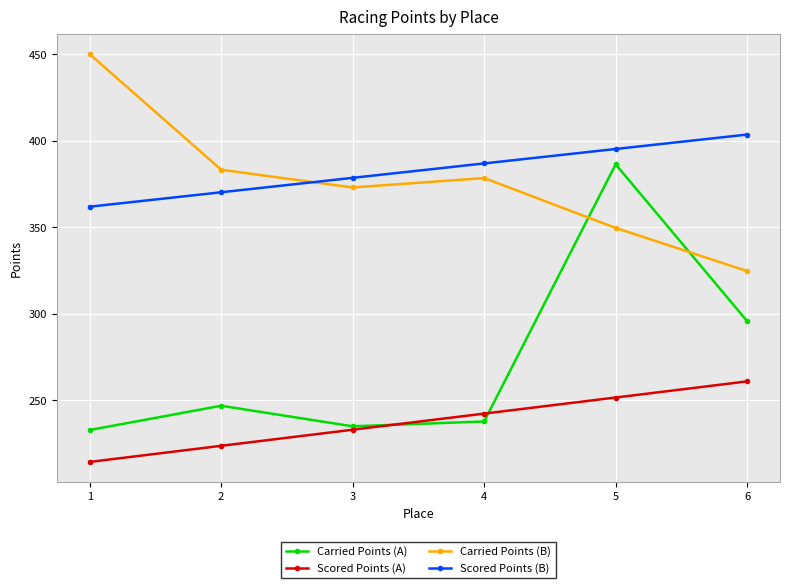

Reading right to left, transcribe all the data shown in this chart.

Carried Points (A): 6=295.7	5=386.3	4=237.8	3=235.0	2=246.9	1=232.8
Scored Points (A): 6=260.9	5=251.6	4=242.3	3=233.0	2=223.7	1=214.4
Carried Points (B): 6=324.7	5=349.6	4=378.4	3=373.0	2=383.2	1=450.0
Scored Points (B): 6=403.5	5=395.2	4=386.9	3=378.5	2=370.2	1=361.9